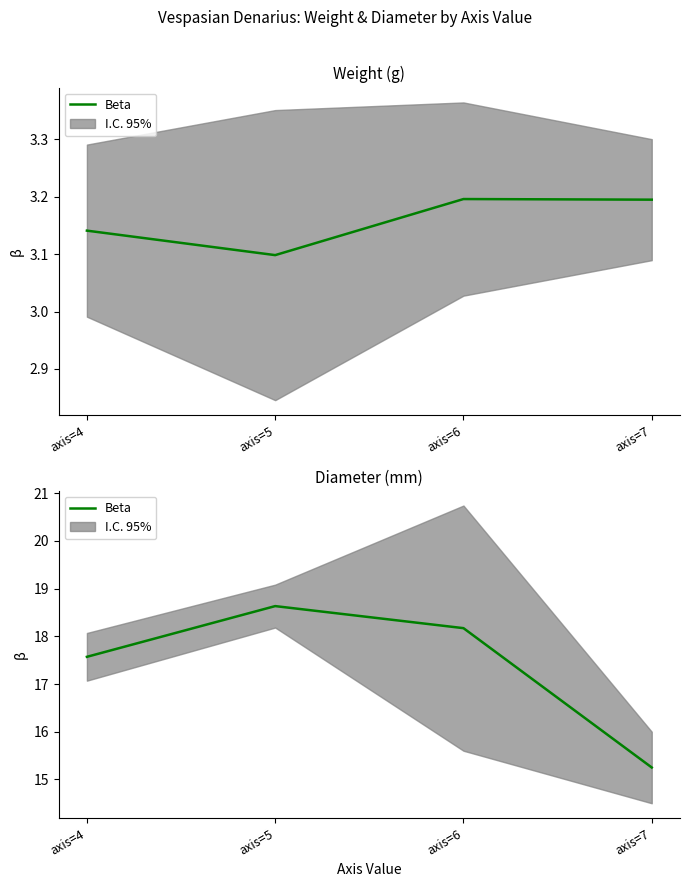

How many lines are shown in the chart?

1